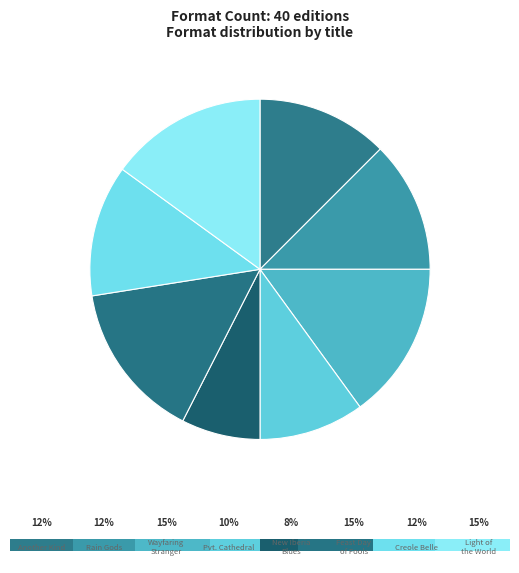

Is there a majority slice in this chart?

No